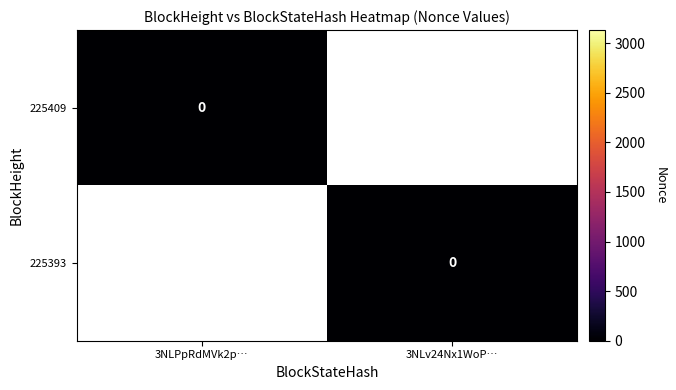

Where is the data nearest to the value 1566?

225409